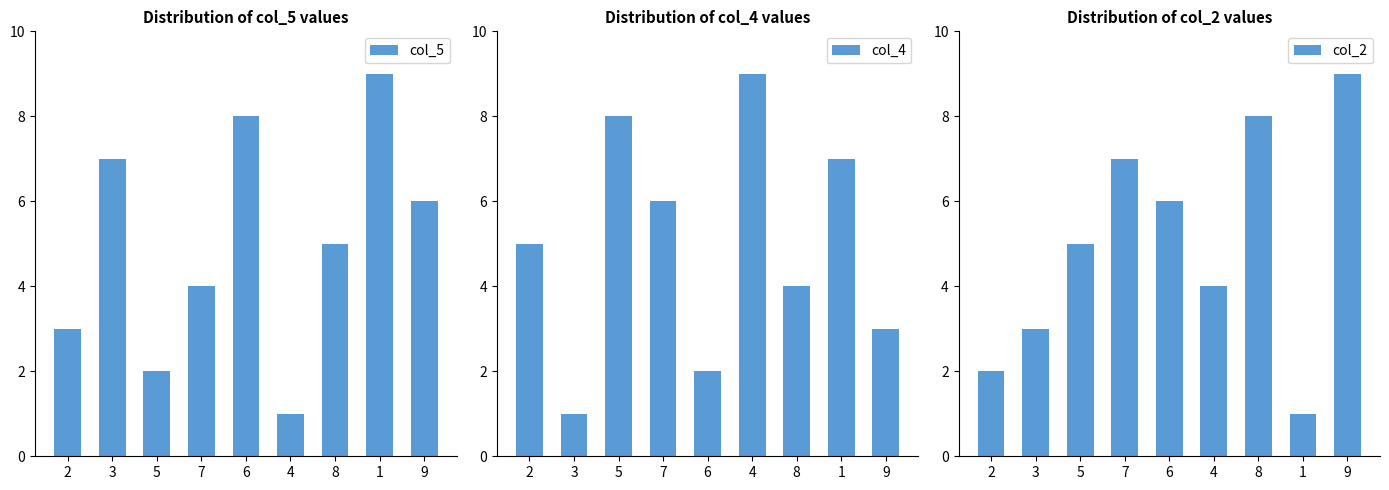

What is the sum of the col_2 values at 5 and 9?

14